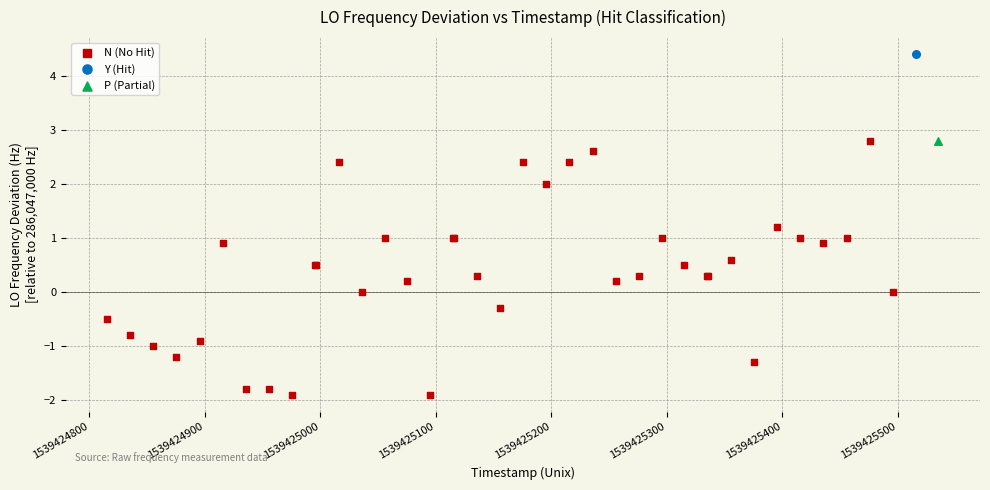

What are all the series names shown in the legend?

N (No Hit), Y (Hit), P (Partial)